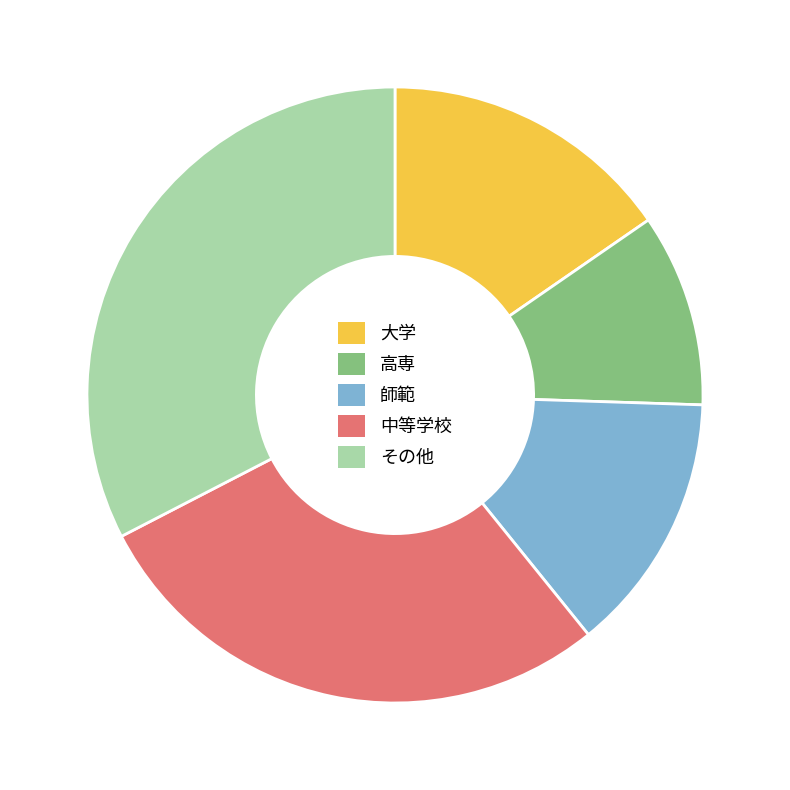

How many slices are in this pie chart?

5